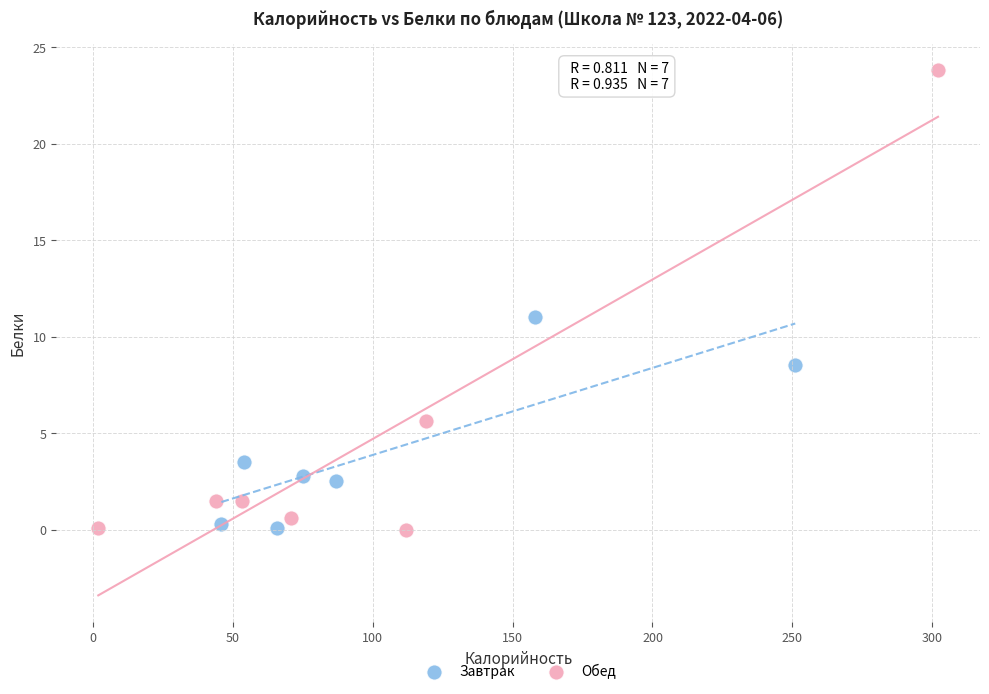

Which series has the widest spread of Y values?

Обед